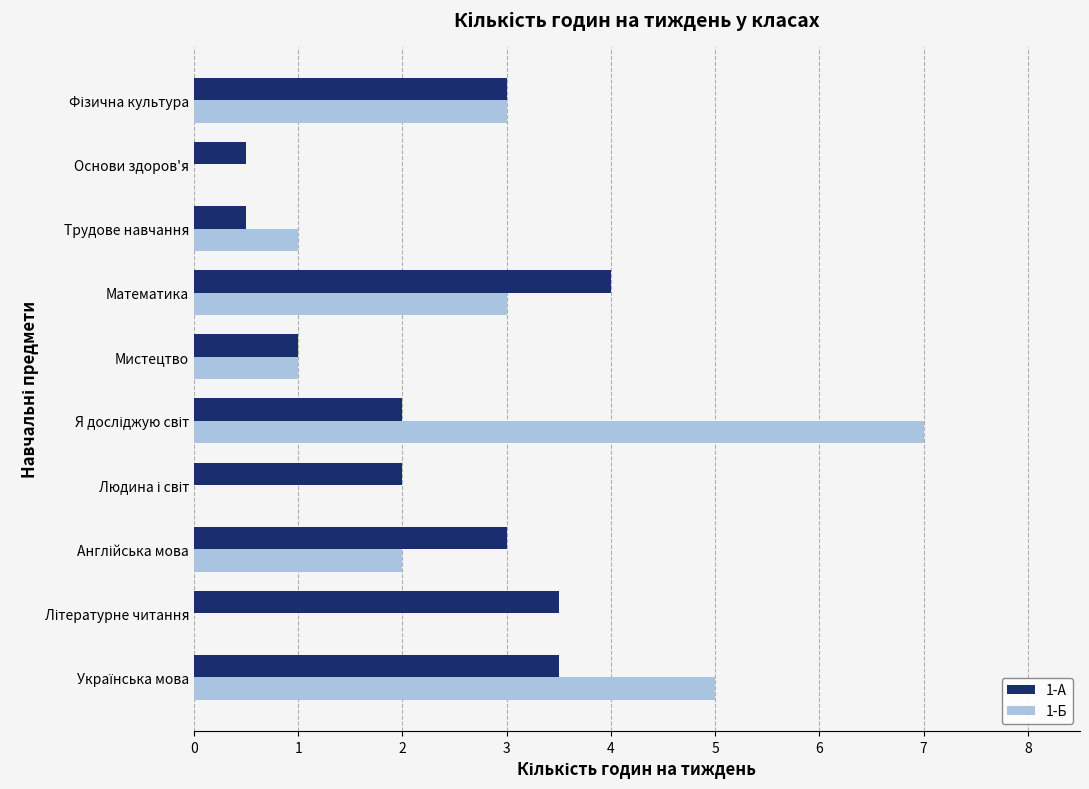

How many 1-А values are between 1 and 3?

5